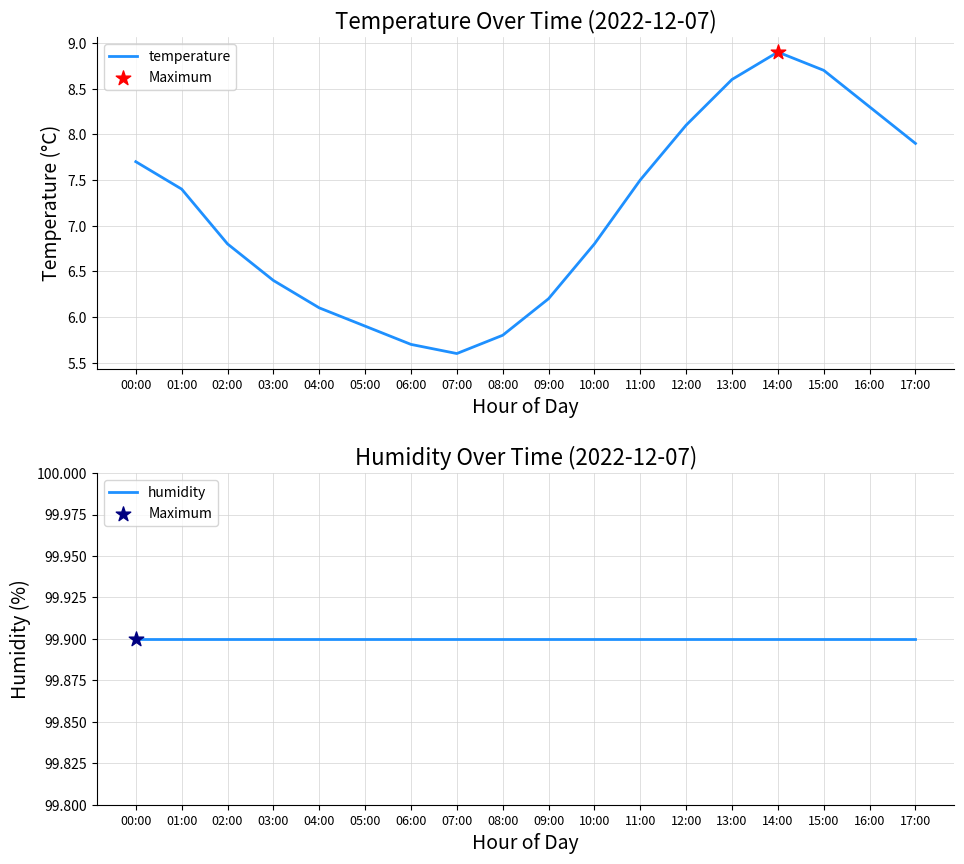

Which series contains the lowest Y value?

temperature